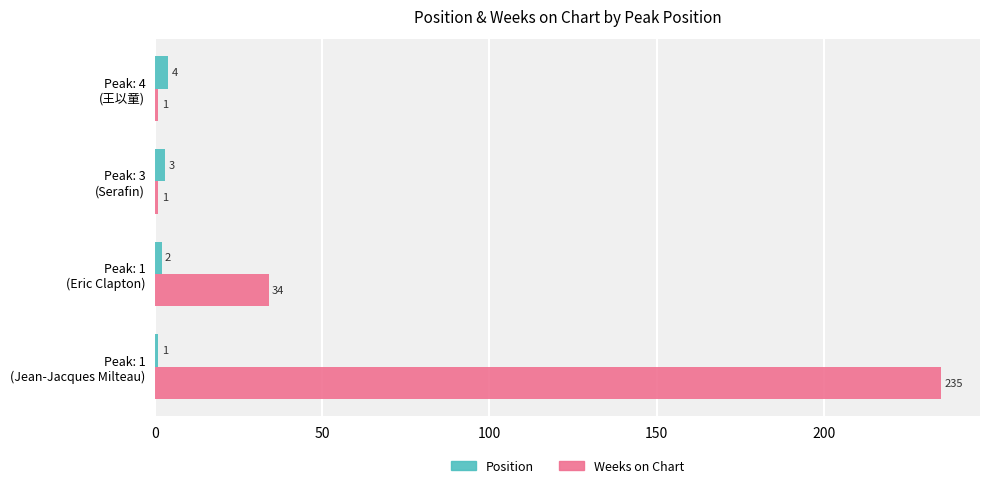

How many Position values are between 2 and 4?

3